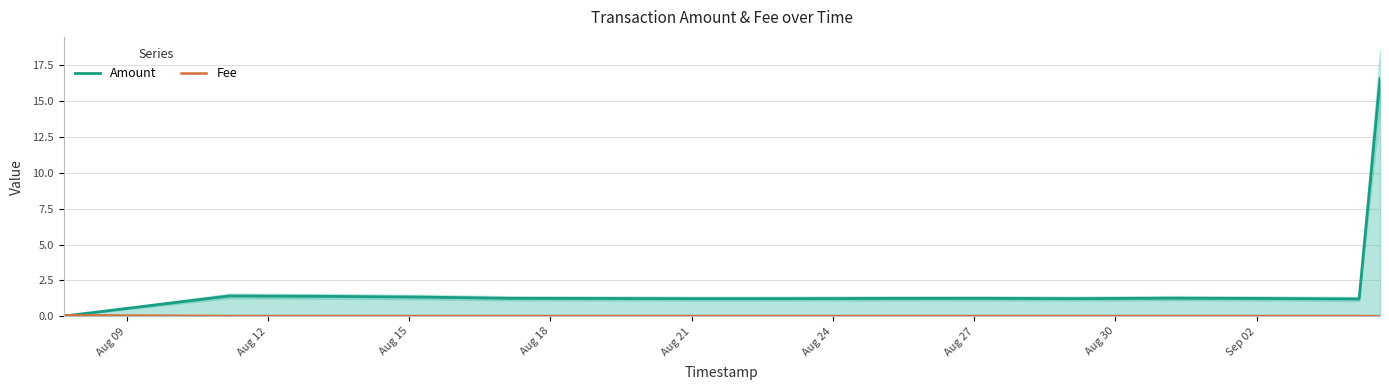

The Amount series shows 1.2 at Aug 30. True or false?

True